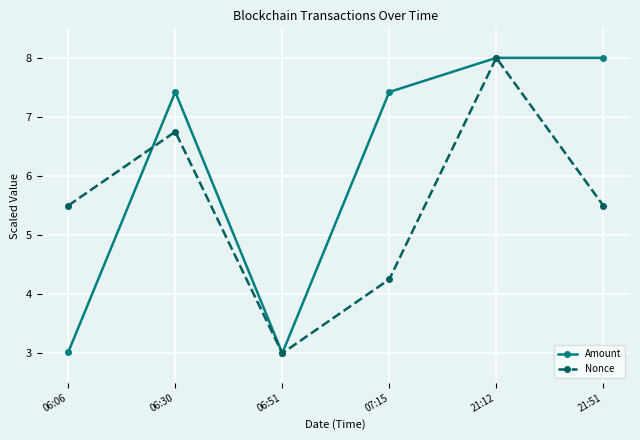

How many categories are shown in the chart?

6